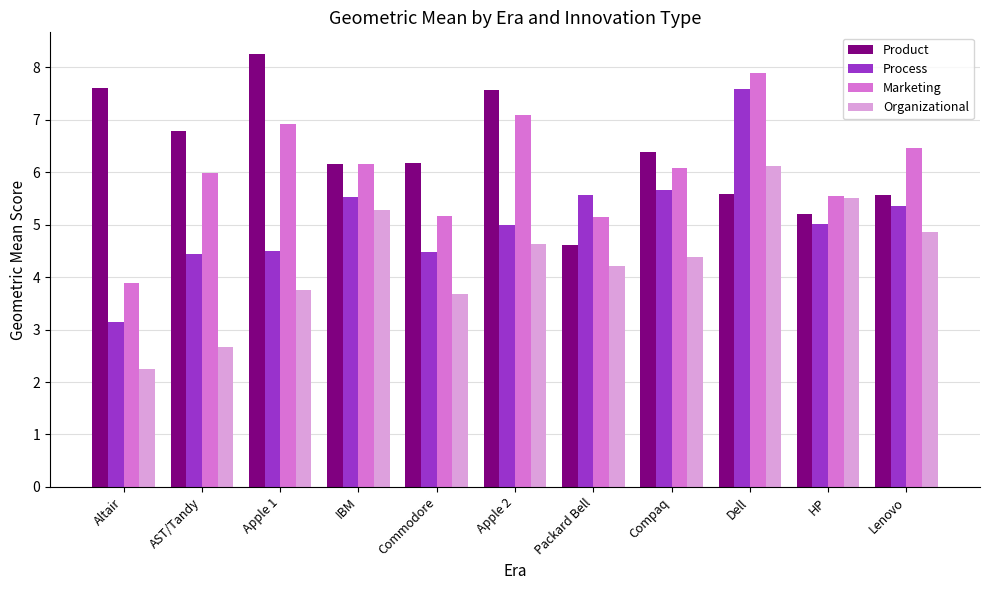

The value of Organizational at Lenovo is 4.9. True or false?

True